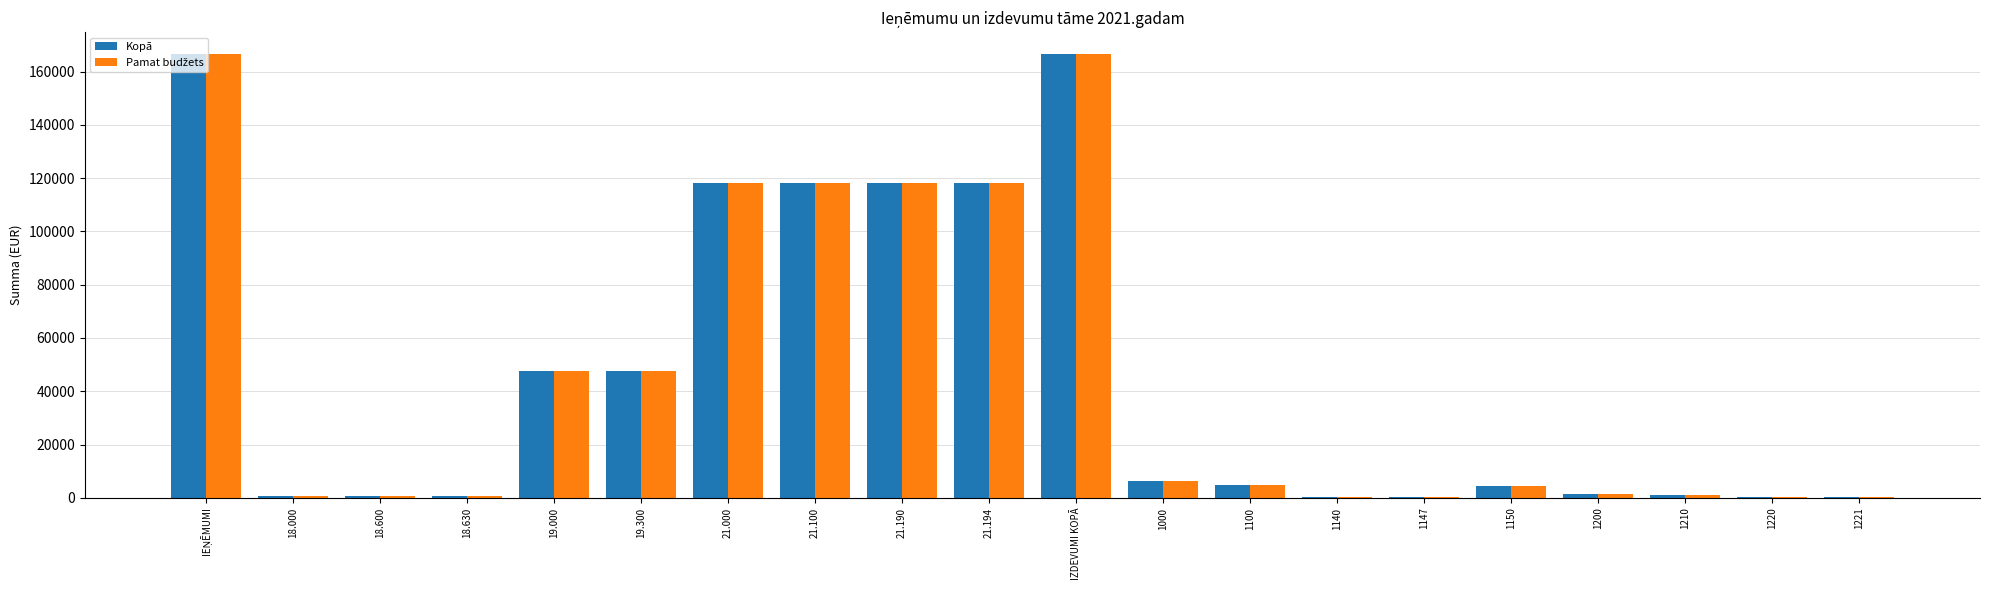

What is the average value of the Kopā series?

46140